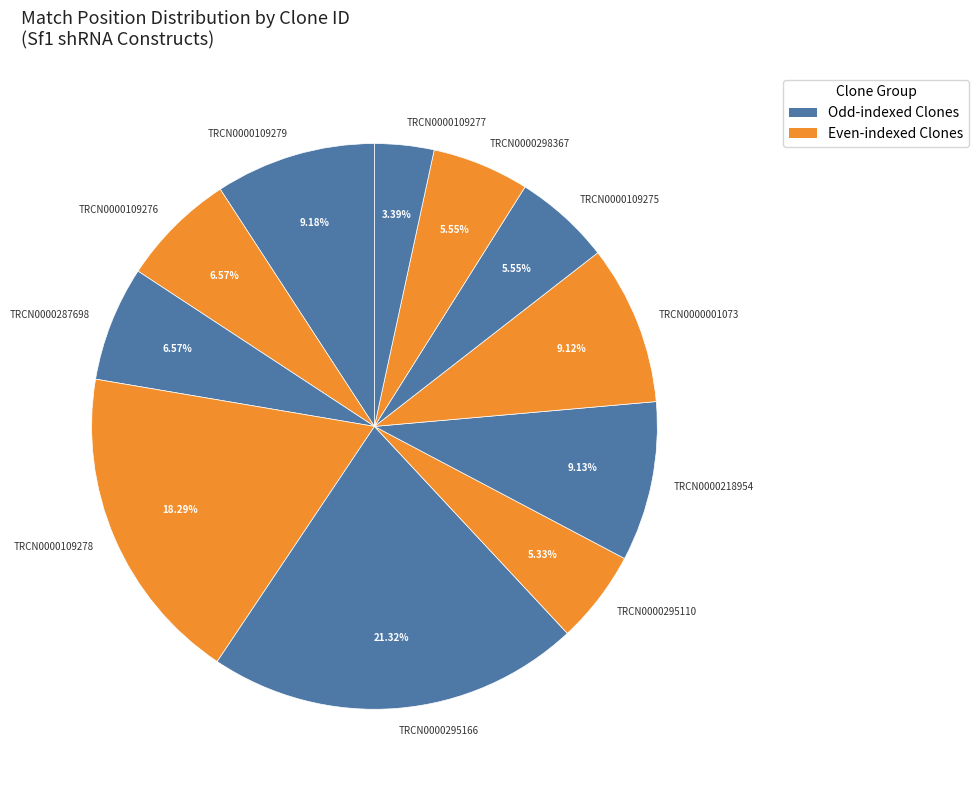

What portion of the pie excludes TRCN0000109275?

94.5%